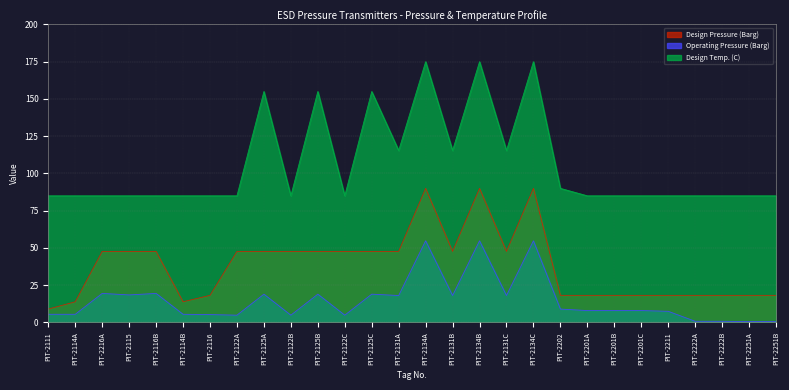

Reading left to right, extract all data points from this chart.

Design Pressure (Barg): PIT-2111=9.0	PIT-2114A=13.9	PIT-2216A=47.7	PIT-2115=47.7	PIT-2116B=47.7	PIT-2114B=13.9	PIT-2116=18.2	PIT-2122A=47.7	PIT-2125A=47.7	PIT-2122B=47.7	PIT-2125B=47.7	PIT-2122C=47.7	PIT-2125C=47.7	PIT-2131A=47.7	PIT-2134A=90.0	PIT-2131B=47.7	PIT-2134B=90.0	PIT-2131C=47.7	PIT-2134C=90.0	PIT-2202=18.2	PIT-2201A=18.2	PIT-2201B=18.2	PIT-2201C=18.2	PIT-2211=18.2	PIT-2222A=18.2	PIT-2222B=18.2	PIT-2251A=18.2	PIT-2251B=18.2
Operating Pressure (Barg): PIT-2111=5.5	PIT-2114A=5.5	PIT-2216A=19.5	PIT-2115=18.5	PIT-2116B=19.5	PIT-2114B=5.5	PIT-2116=5.3	PIT-2122A=4.9	PIT-2125A=19.0	PIT-2122B=4.9	PIT-2125B=19.0	PIT-2122C=4.9	PIT-2125C=19.0	PIT-2131A=18.1	PIT-2134A=54.8	PIT-2131B=18.1	PIT-2134B=54.8	PIT-2131C=18.1	PIT-2134C=54.8	PIT-2202=9.0	PIT-2201A=8.0	PIT-2201B=8.0	PIT-2201C=8.0	PIT-2211=7.5	PIT-2222A=0.8	PIT-2222B=0.8	PIT-2251A=0.6	PIT-2251B=0.6
Design Temp. (C): PIT-2111=85.0	PIT-2114A=85.0	PIT-2216A=85.0	PIT-2115=85.0	PIT-2116B=85.0	PIT-2114B=85.0	PIT-2116=85.0	PIT-2122A=85.0	PIT-2125A=155.0	PIT-2122B=85.0	PIT-2125B=155.0	PIT-2122C=85.0	PIT-2125C=155.0	PIT-2131A=115.4	PIT-2134A=175.0	PIT-2131B=115.4	PIT-2134B=175.0	PIT-2131C=115.4	PIT-2134C=175.0	PIT-2202=90.0	PIT-2201A=85.0	PIT-2201B=85.0	PIT-2201C=85.0	PIT-2211=85.0	PIT-2222A=85.0	PIT-2222B=85.0	PIT-2251A=85.0	PIT-2251B=85.0